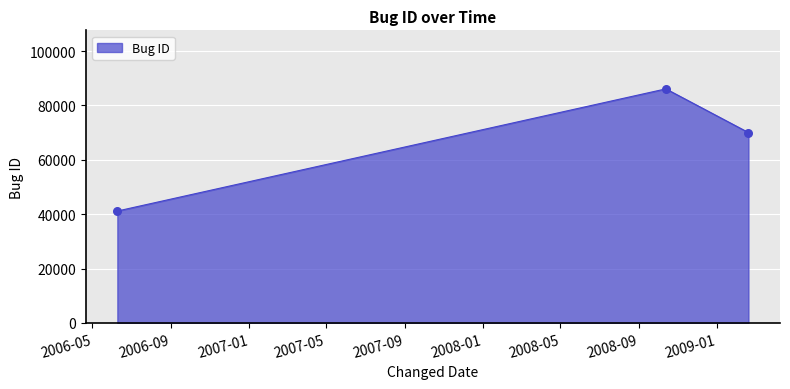

What is the sum of all values?

197251